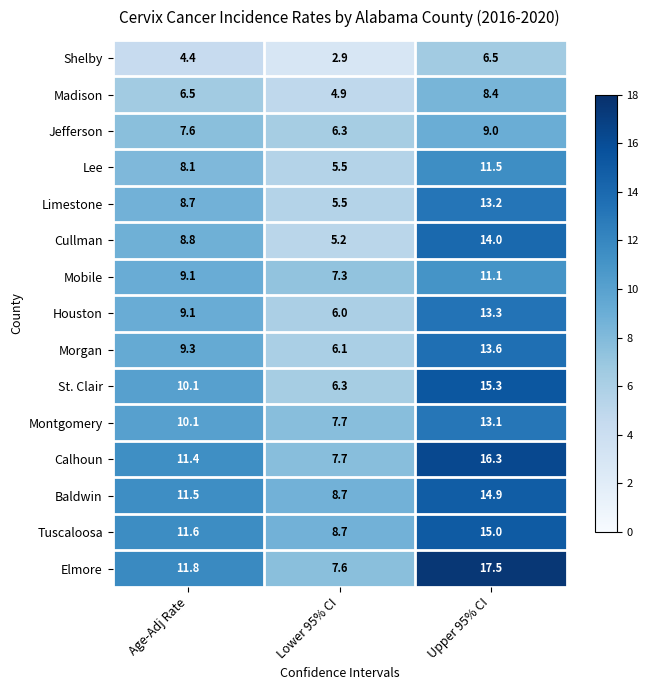

At which label does Morgan first exceed 9?

Age-Adj Rate